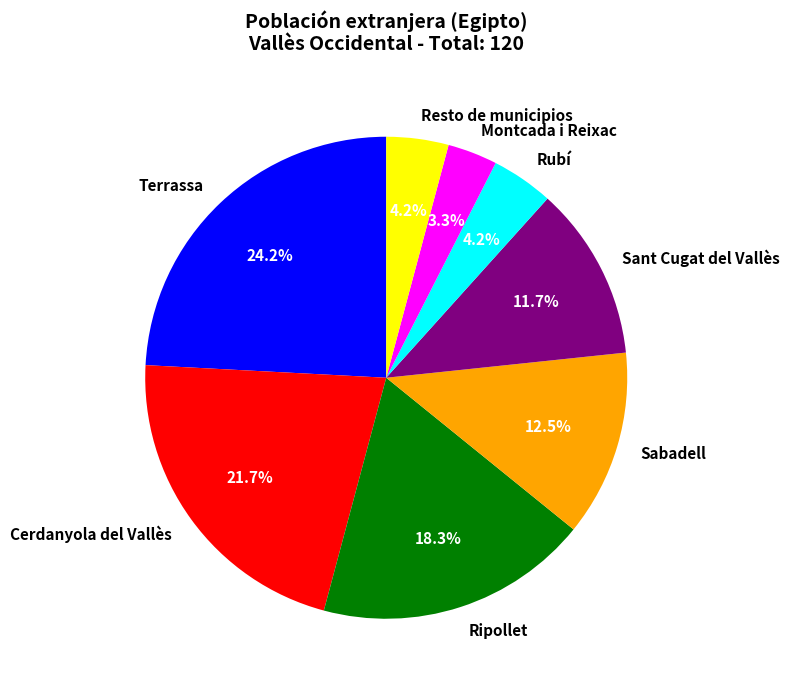

Is there a majority slice in this chart?

No